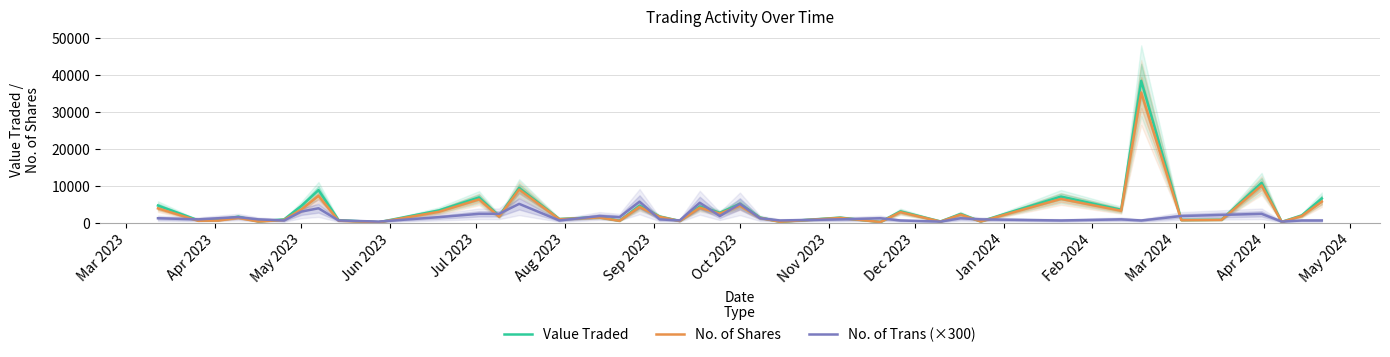

What is the maximum value for Value Traded?

38403